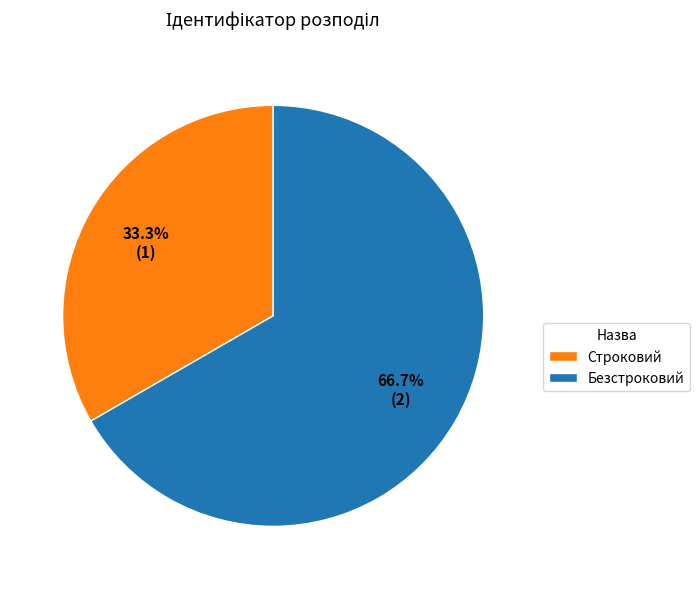

Combined, do Безстроковий and Строковий account for over 50%?

Yes